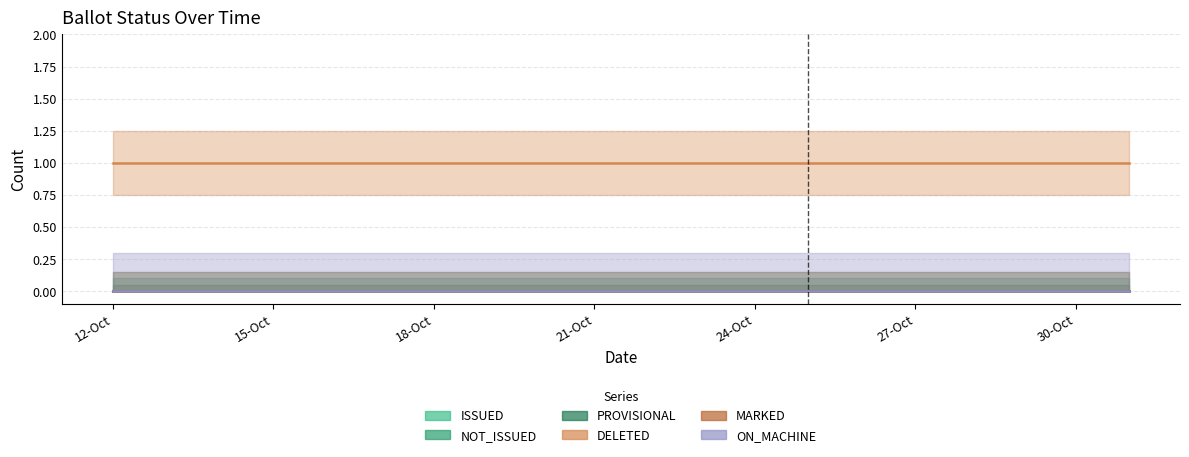

Is it true that NOT_ISSUED equals 0 at 27-Oct?

True